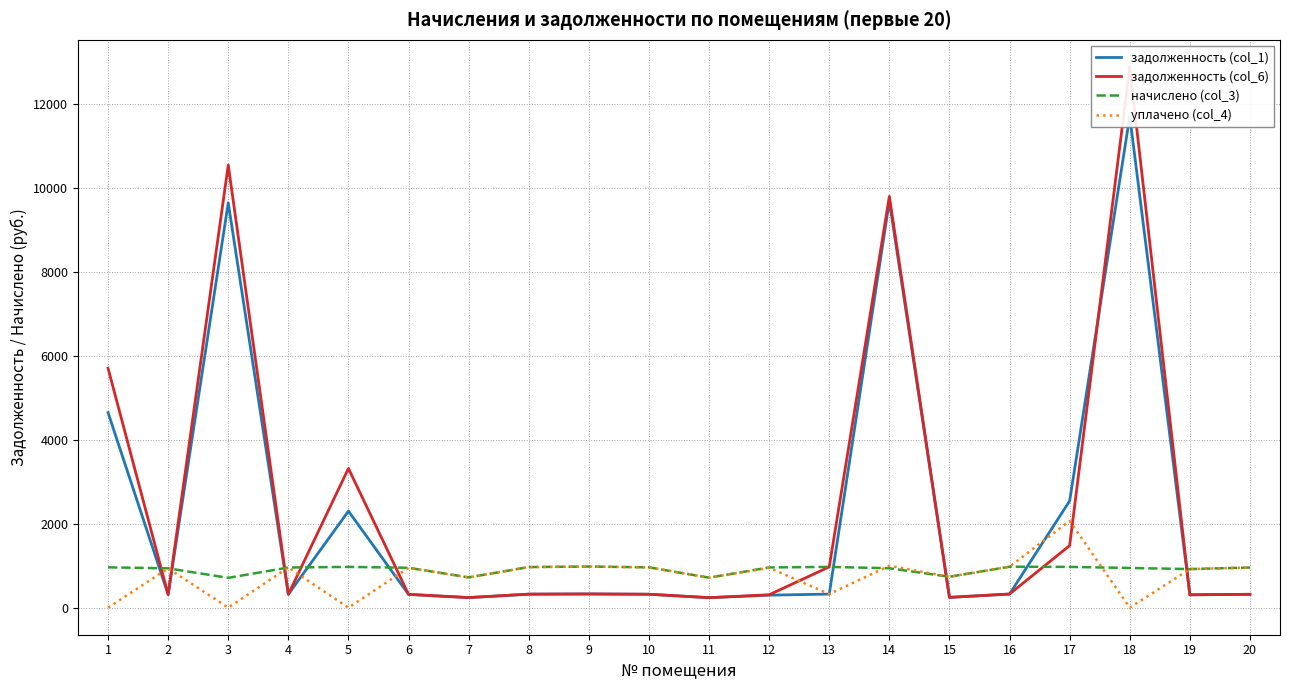

Count the number of data series in this chart.

4